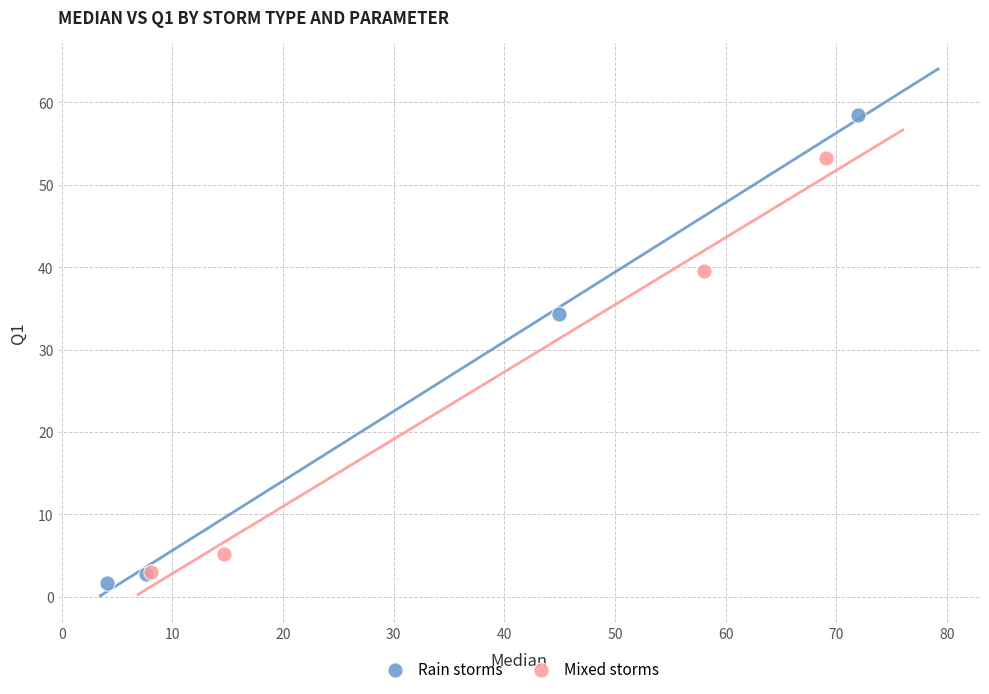

Which series has the largest Y range (max minus min)?

Rain storms